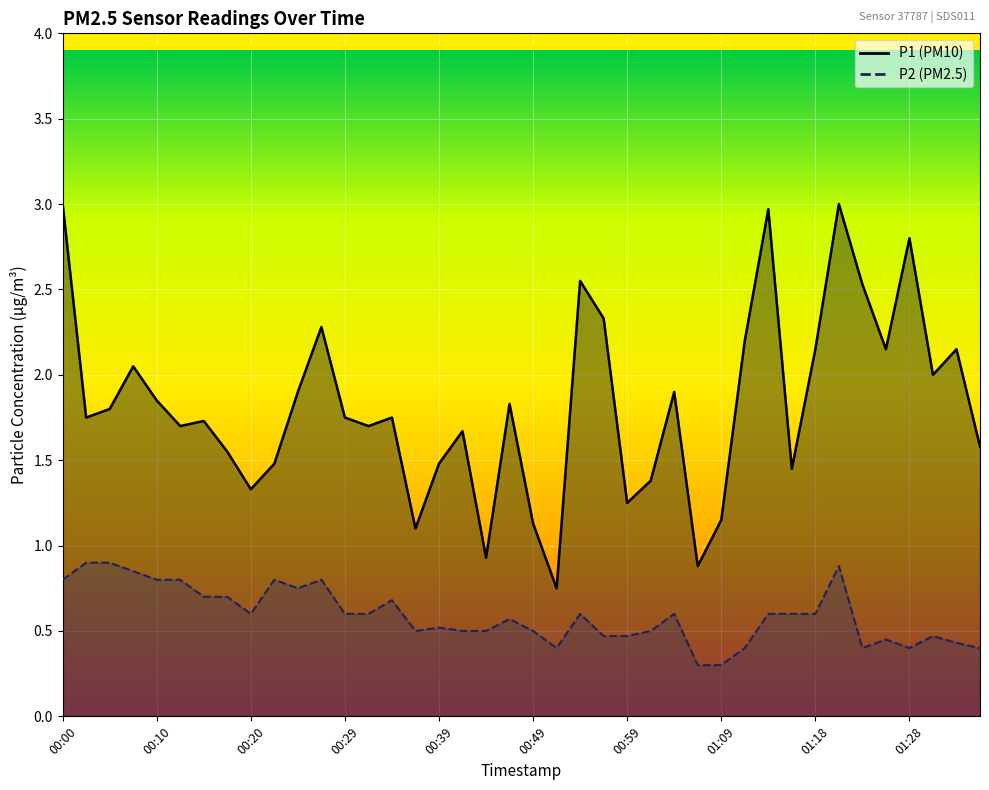

How many distinct data groups are displayed?

2